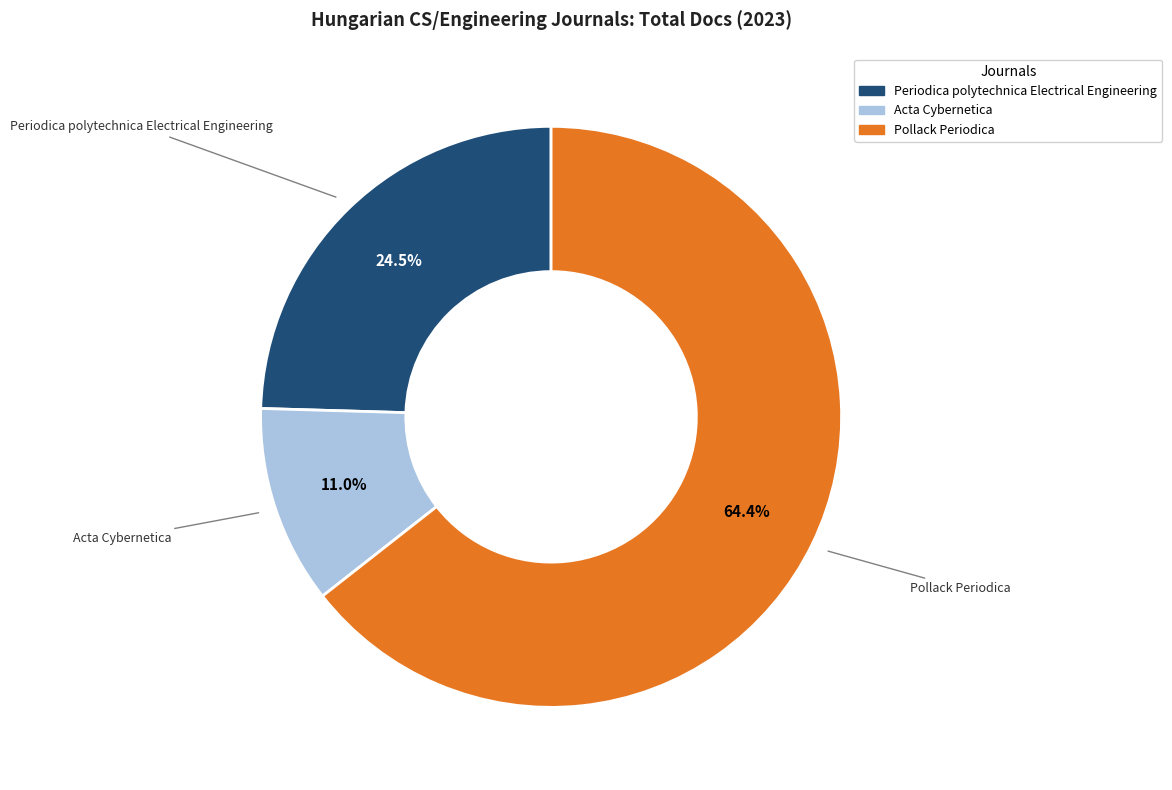

Is there any slice that represents more than half of the pie?

Yes